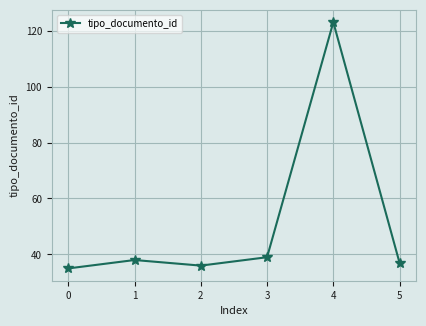

The chart shows a value of 23 at 0. True or false?

False